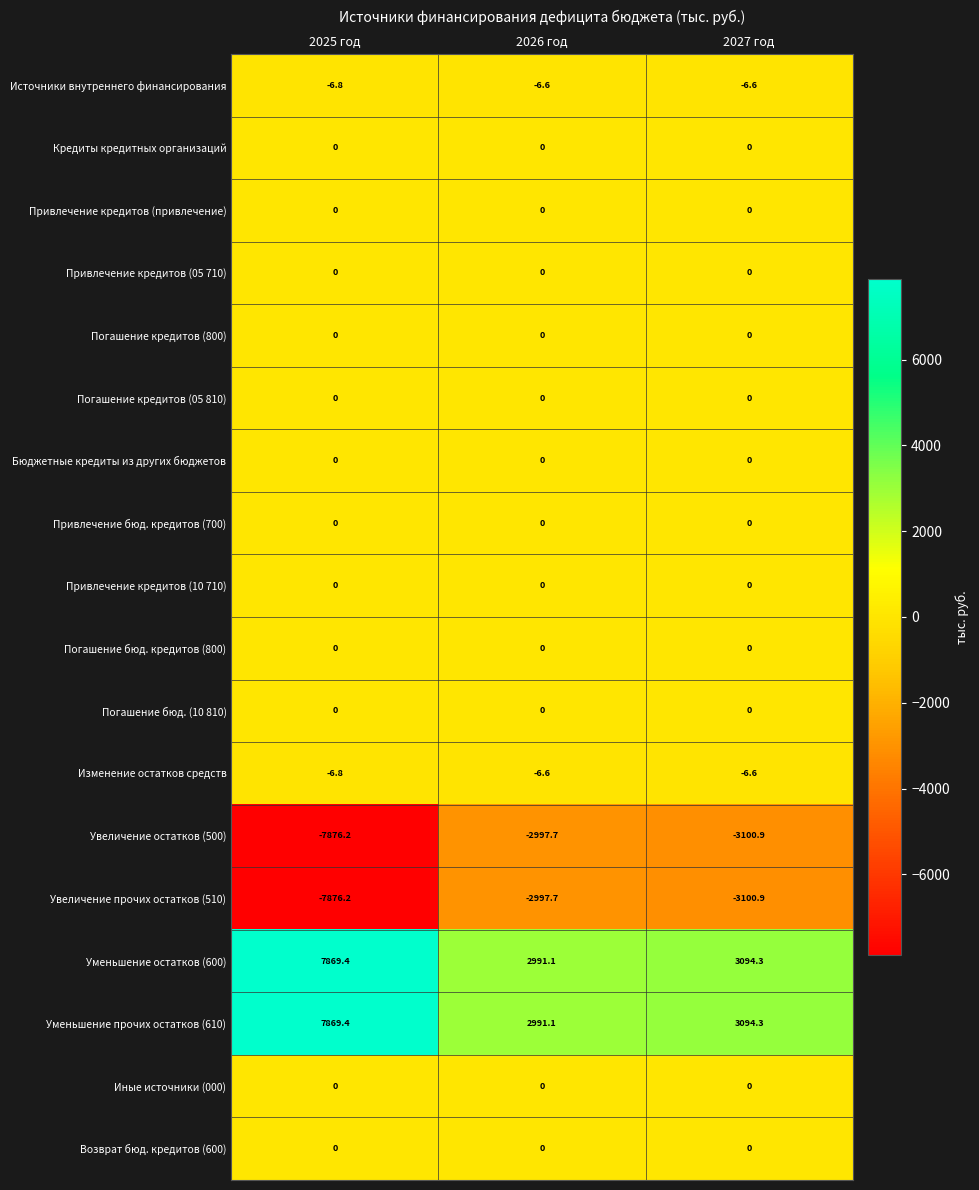

At how many categories does at least one series exceed 395?

3